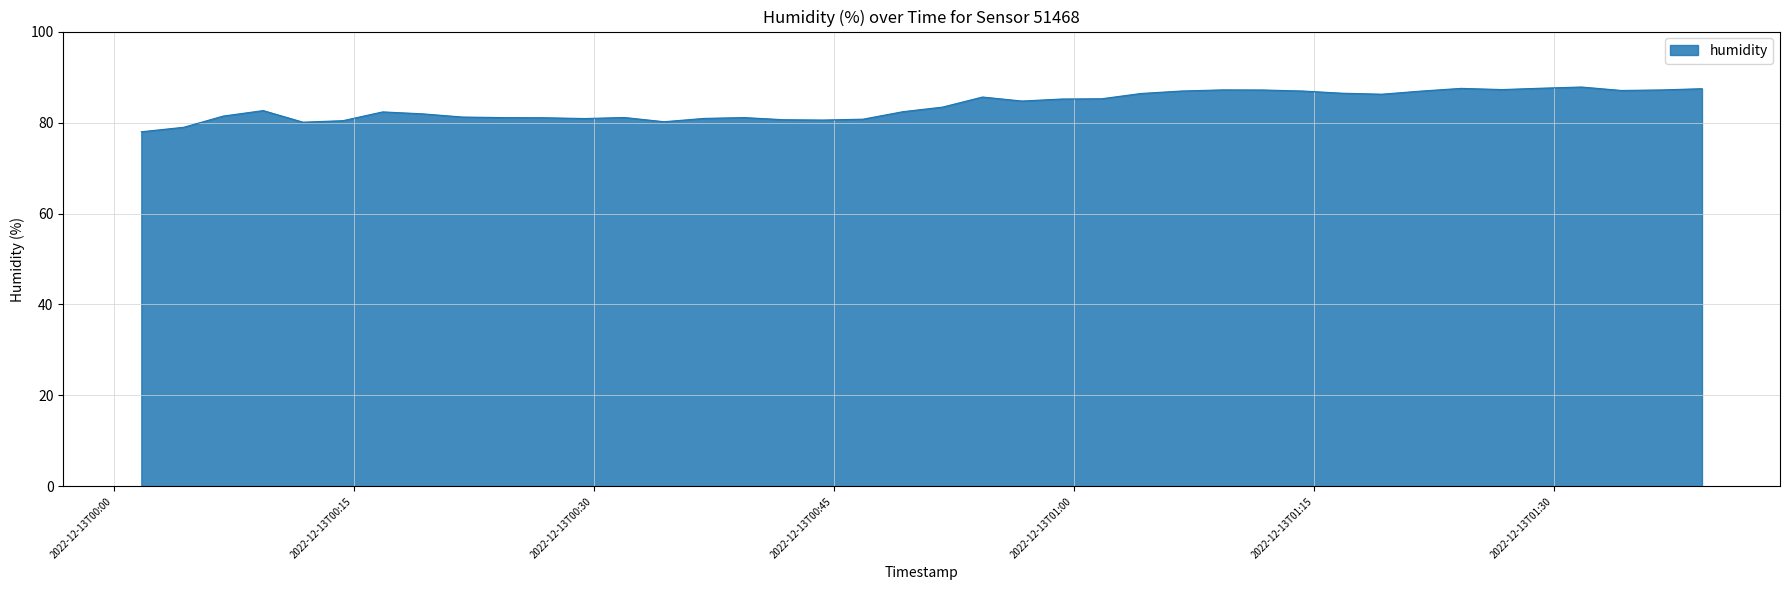

What is the minimum value shown in the chart?

78.0